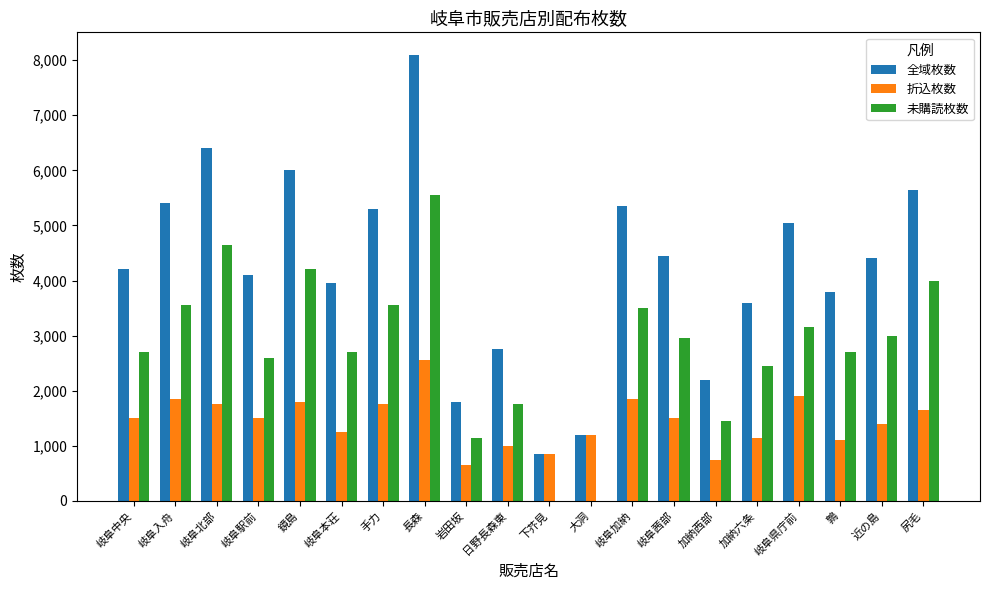

At which label does 折込枚数 reach its peak?

長森